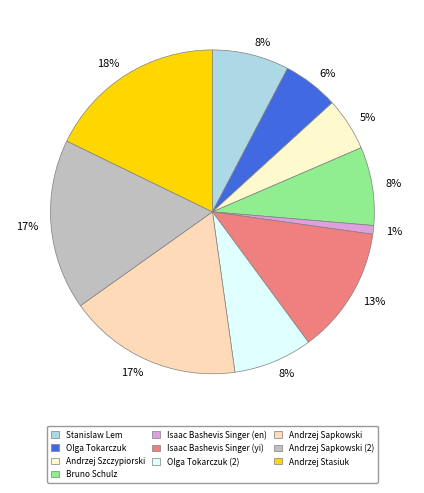

How many segments does this pie chart have?

10